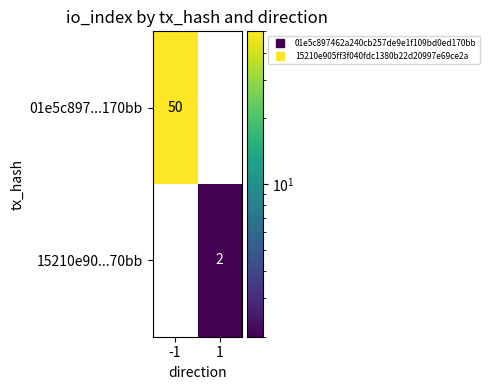

The value of 01e5c897...170bb at -1 is 32. True or false?

False